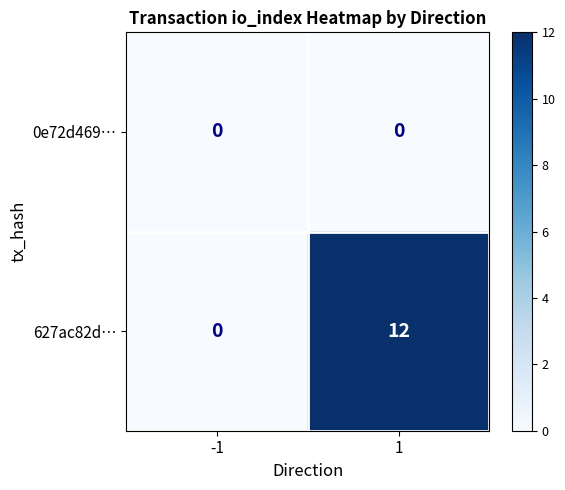

Reading left to right, list all the values displayed in this chart.

0e72d469…: -1=0	1=0
627ac82d…: -1=0	1=12